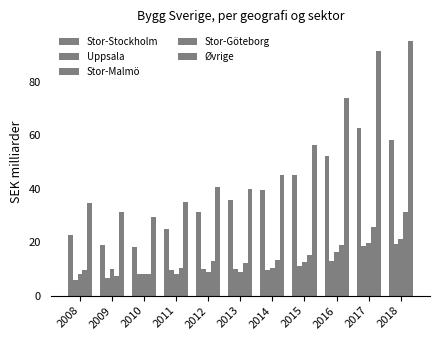

The Øvrige series shows 95.1 at 2018. True or false?

True